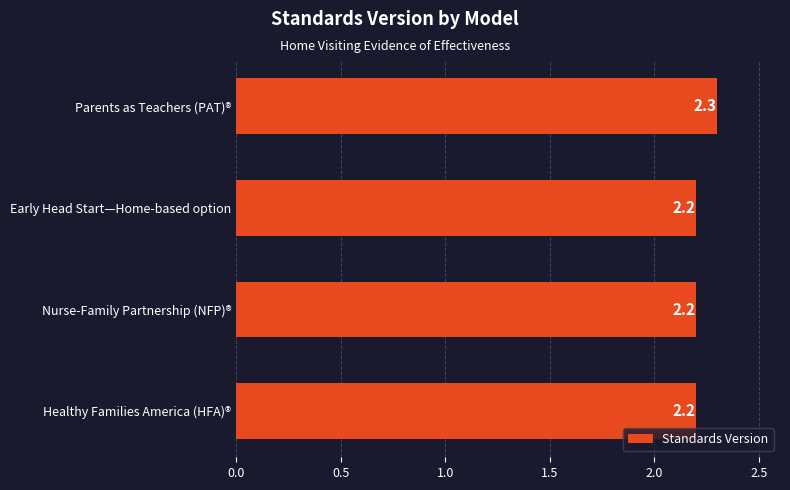

What is the average value?

2.2